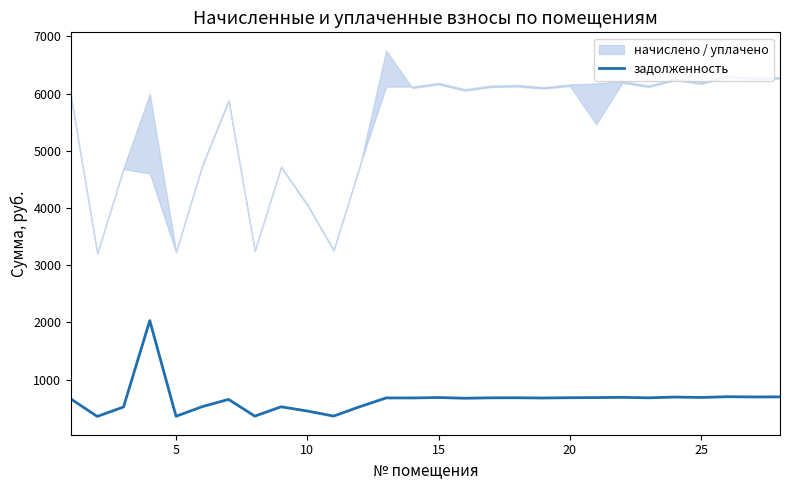

Does the chart display data point markers on the line(s)?

No